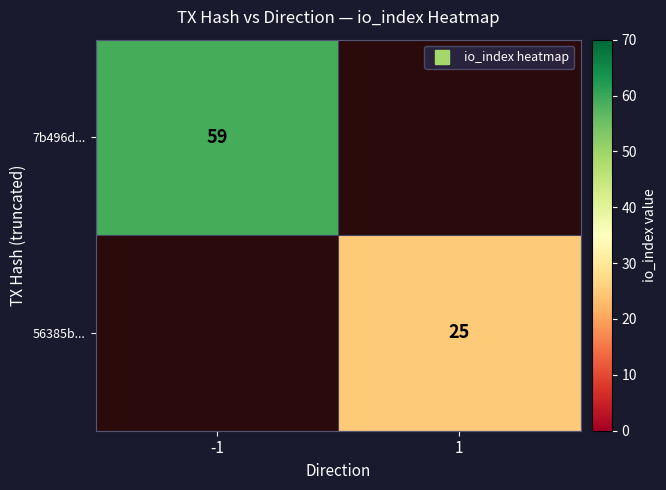

List the series in order of their overall mean, highest first.

7b496d..., 56385b...